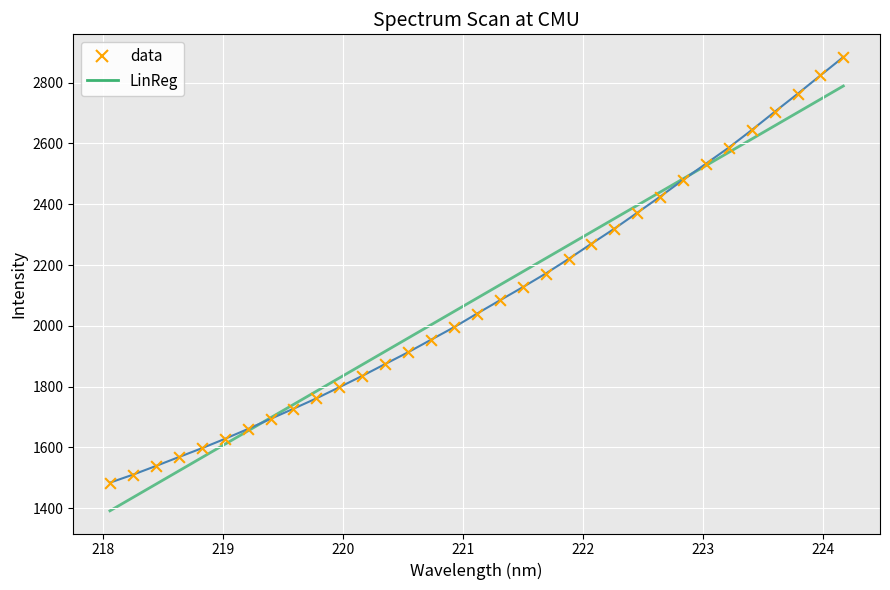

What is the minimum value shown in the chart?

1391.0